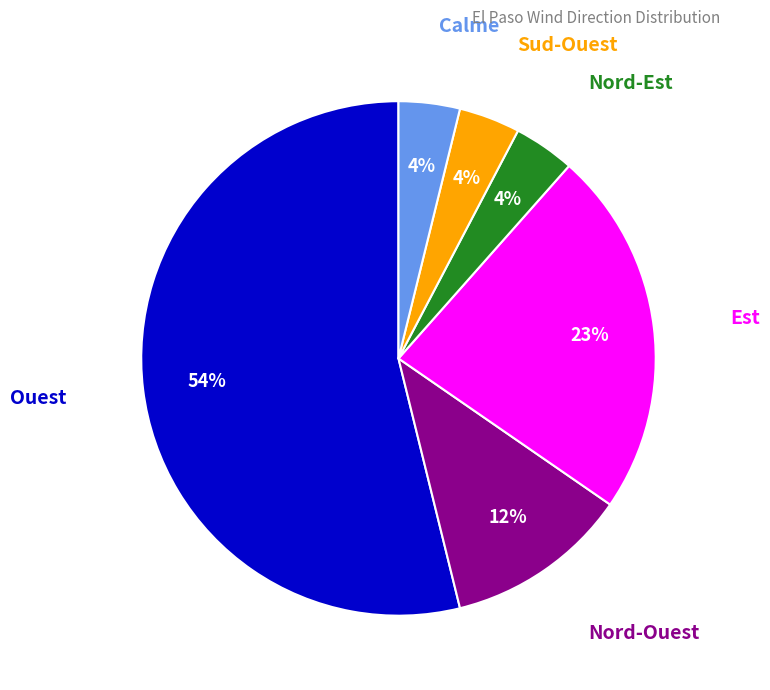

What is the largest slice in the pie chart?

Ouest